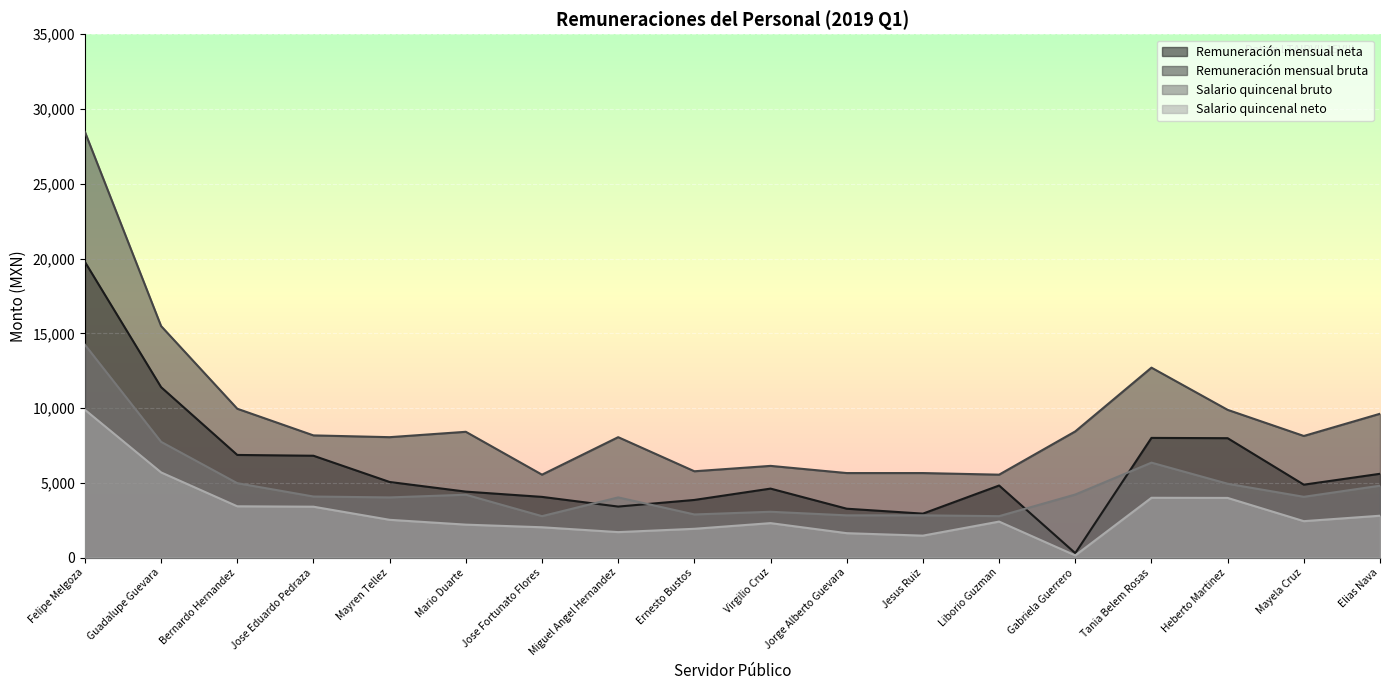

How many series are shown in this chart?

4